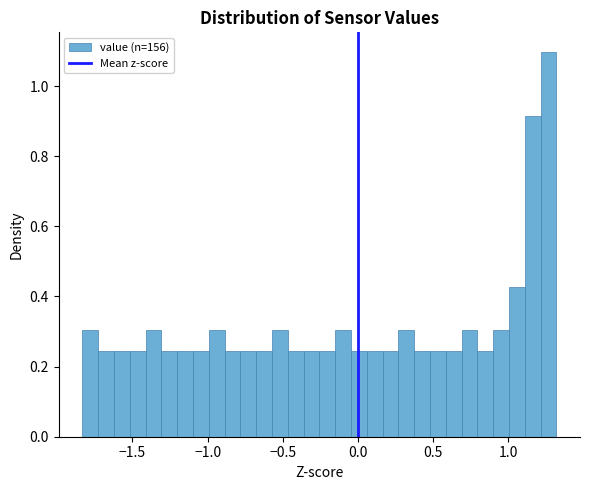

Around what value on the x-axis is the tallest bar? Give the approximate position of its centre, as read against the axis.

1.25